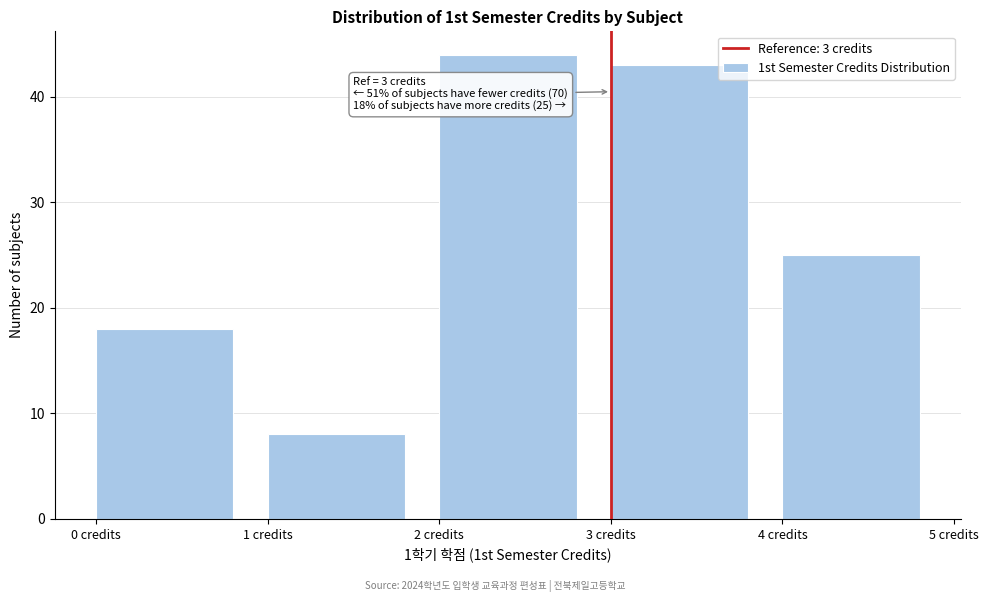

Over which range of the x-axis is the bar tallest?

2 to 3